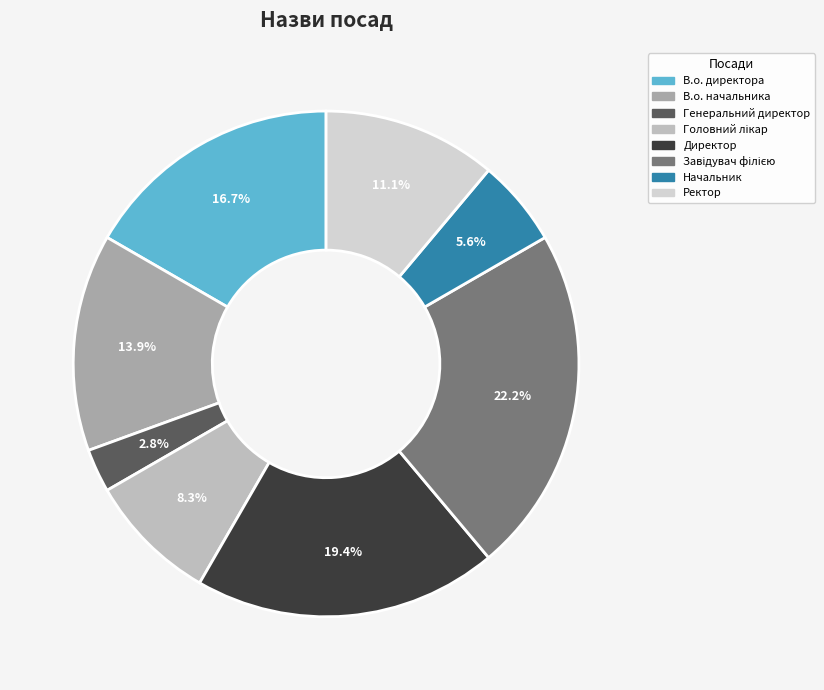

To the nearest percent, what portion does Начальник represent?

6%